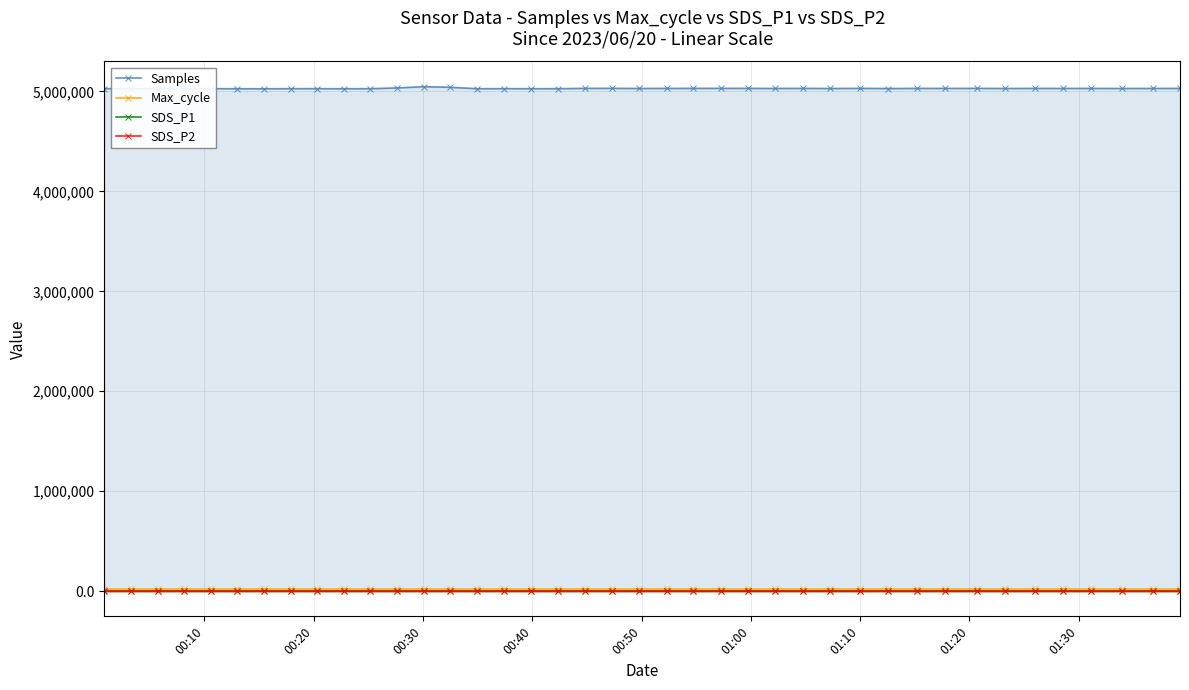

Reading right to left, extract all data points from this chart.

Samples: 5030856.0	5030687.0	5030247.0	5030846.0	5030812.0	5030936.0	5030143.0	5031160.0	5031064.0	5031104.0	5029613.0	5031417.0	5030101.0	5031152.0	5030606.0	5031510.0	5031317.0	5031440.0	5030974.0	5030419.0	5031629.0	5031503.0	5028289.0	5028130.0	5028284.0	5027886.0	5042124.0	5048149.0	5035492.0	5028125.0	5027575.0	5028377.0	5028312.0	5027255.0	5027767.0	5028323.0	5028315.0	5028373.0	5027422.0	5028302.0
Max_cycle: 20857.0	20474.0	20406.0	20420.0	20479.0	20405.0	20933.0	20429.0	20412.0	20488.0	20424.0	20452.0	20752.0	20494.0	20467.0	20813.0	20744.0	20467.0	20426.0	20850.0	20463.0	20511.0	20417.0	20624.0	20689.0	20913.0	20182.0	21106.0	20180.0	20181.0	21016.0	20520.0	20175.0	20179.0	20179.0	20508.0	20457.0	20448.0	20182.0	20182.0
SDS_P1: 8.7	8.9	8.1	8.2	8.6	8.5	8.4	8.6	8.3	8.2	9.6	7.9	6.8	7.9	8.1	8.0	7.8	7.9	8.9	7.9	8.3	7.5	9.7	8.6	7.6	7.6	6.9	7.3	6.0	6.6	8.1	7.2	8.0	7.3	8.0	9.7	7.2	8.4	6.6	10.1
SDS_P2: 8.0	8.0	7.4	7.4	7.8	7.7	7.6	7.9	7.6	7.4	7.4	7.1	6.3	7.2	7.0	7.3	7.1	7.2	7.3	7.2	6.7	6.9	7.9	6.7	6.8	6.9	6.3	6.7	5.6	6.0	7.3	6.5	6.3	6.6	7.2	6.4	6.5	7.6	6.0	7.1